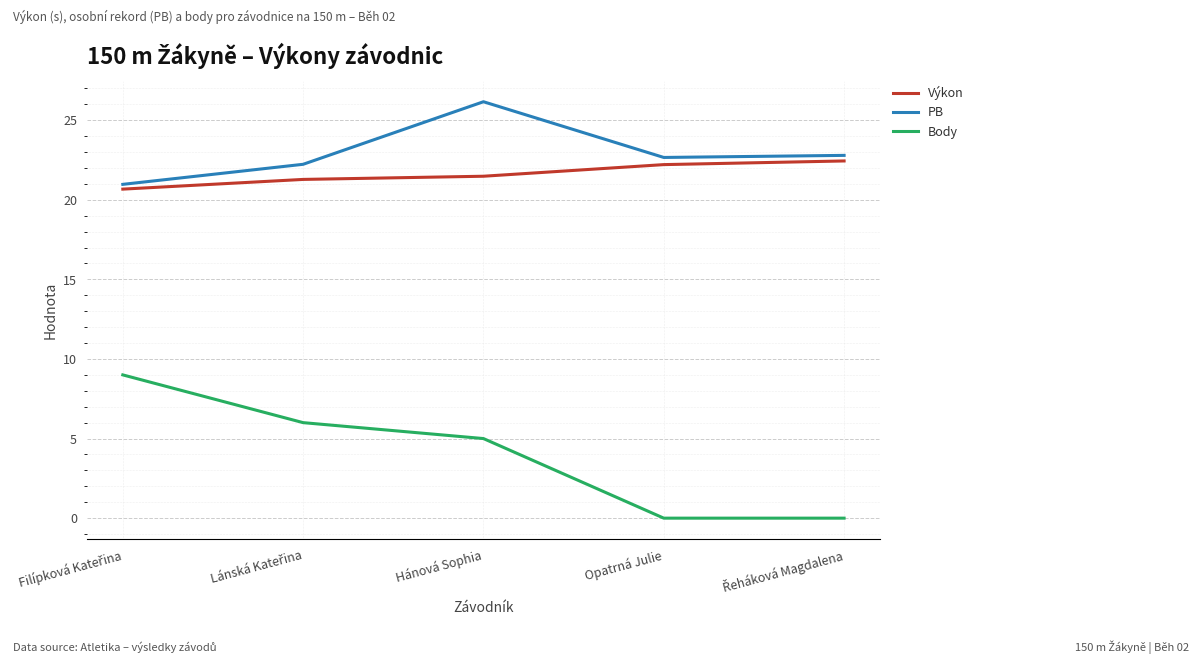

At which category does the chart reach its peak across all series?

Hánová Sophia